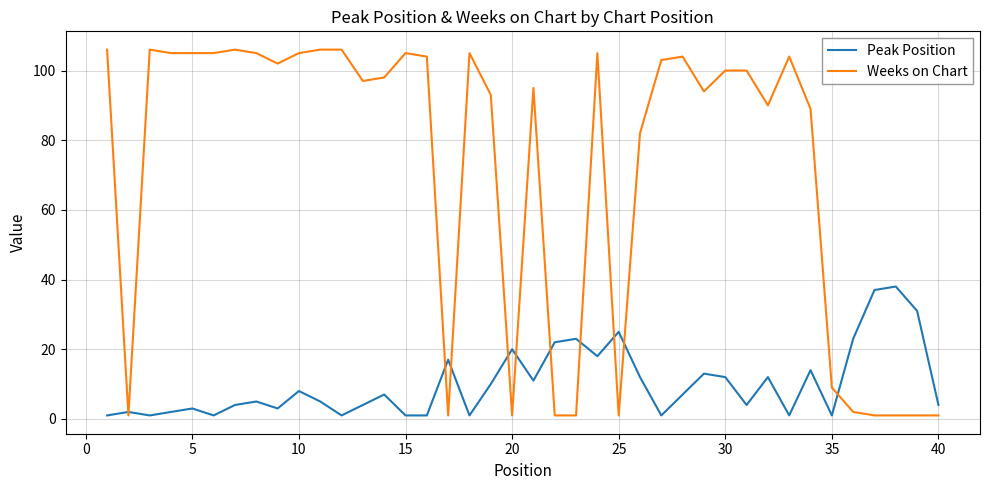

What is the greatest value displayed?

106